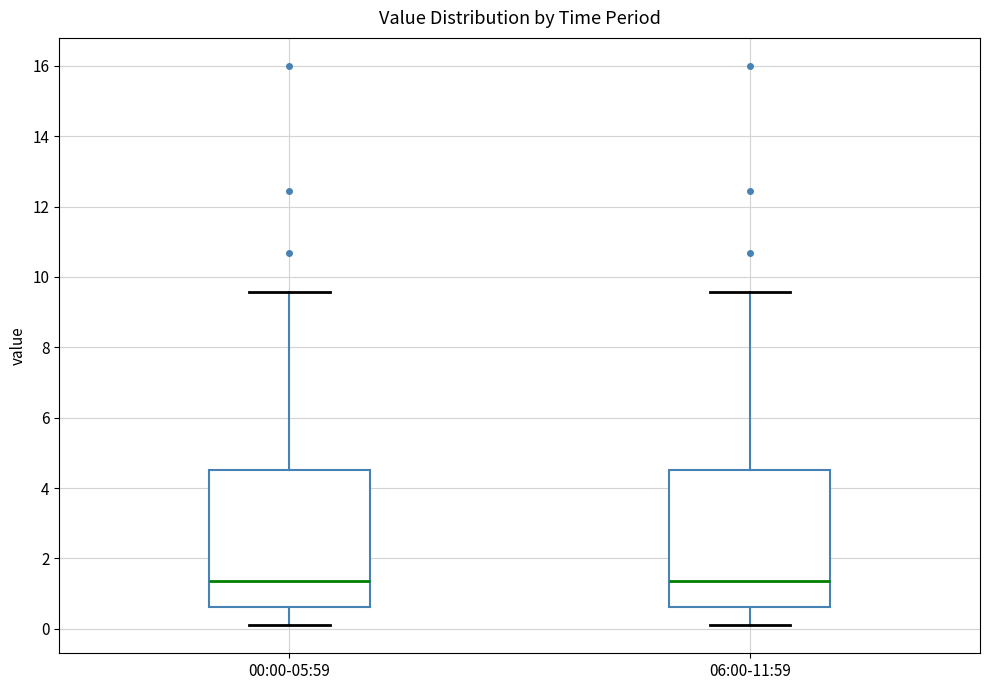

Where does the lower whisker of the box for 06:00-11:59 end on the y-axis? The values are not printed on the chart, so give them approximately, as read against the axis.

0.2